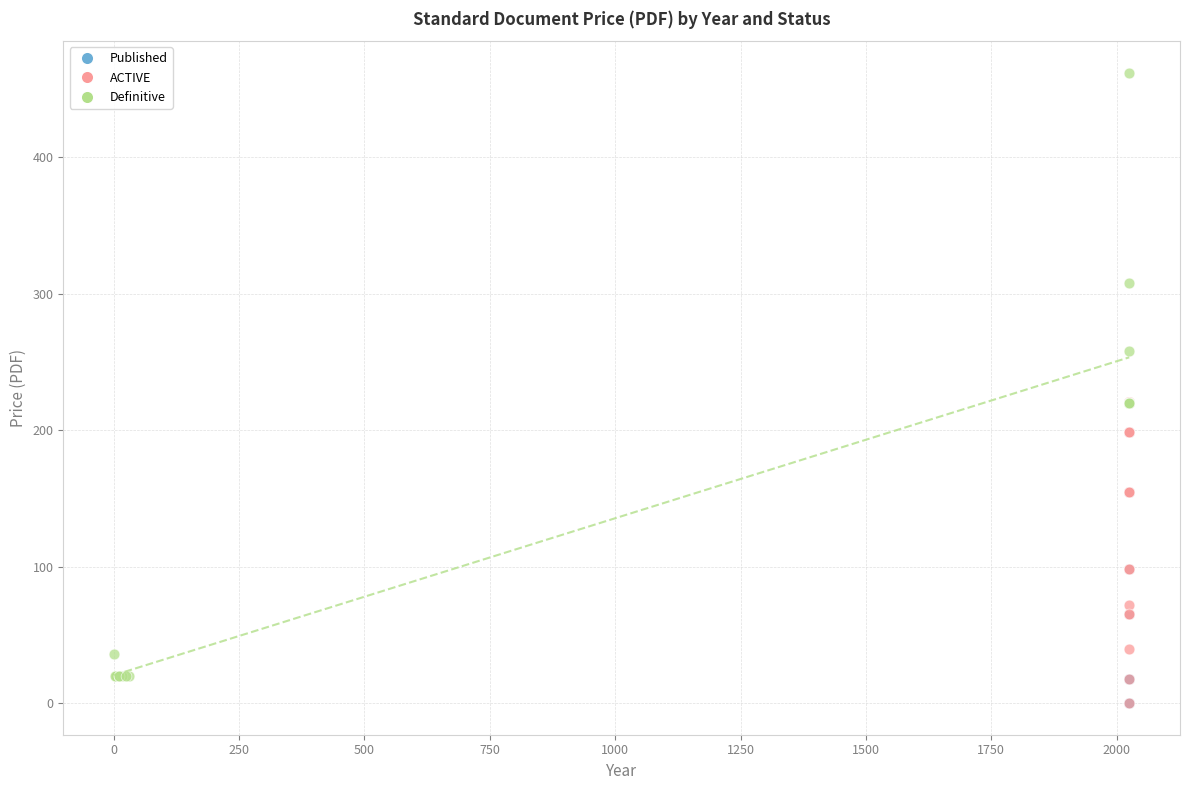

What are all the series names shown in the legend?

Published, ACTIVE, Definitive